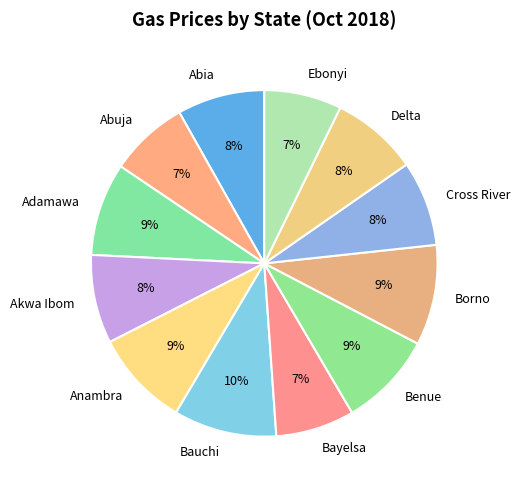

Combined, do Benue and Bayelsa account for over 50%?

No